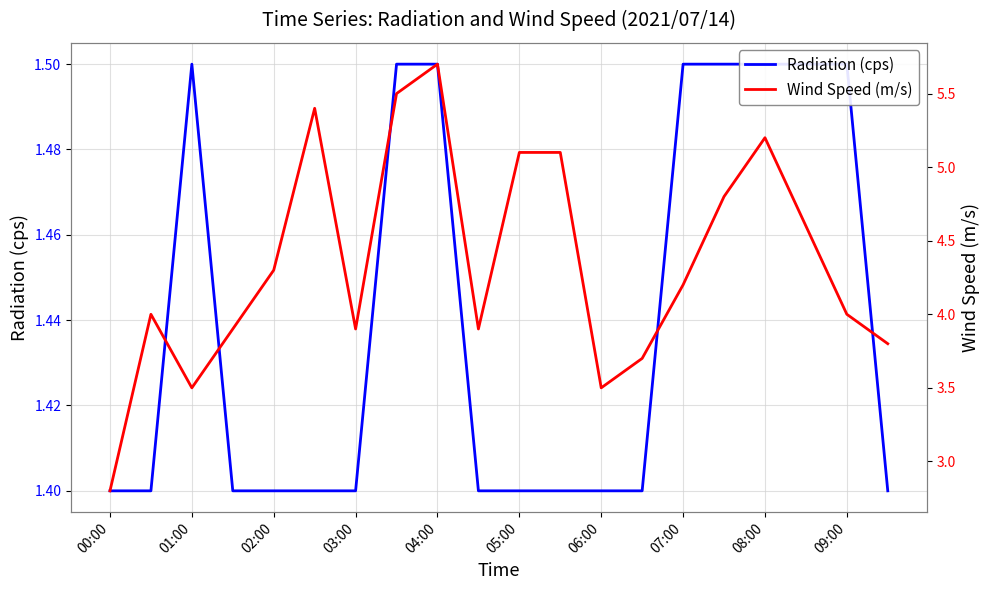

What is the lowest value of the Radiation (cps) series?

1.4